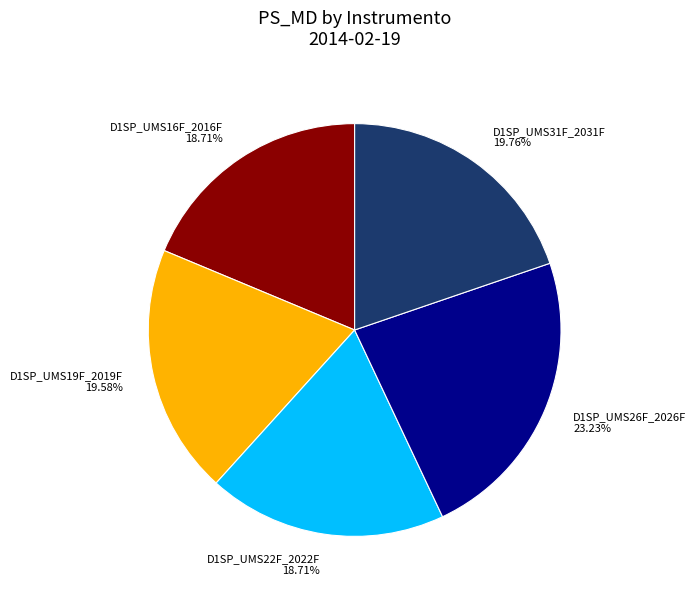

Is it true that D1SP_UMS31F_2031F is 20% of the pie?

True